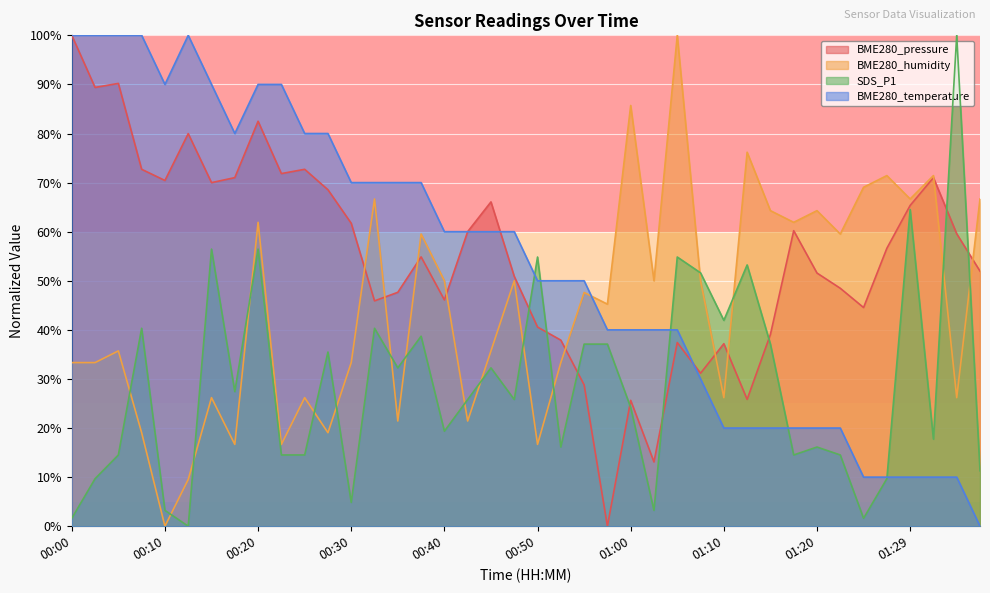

How many values in the BME280_pressure series exceed 56?

20